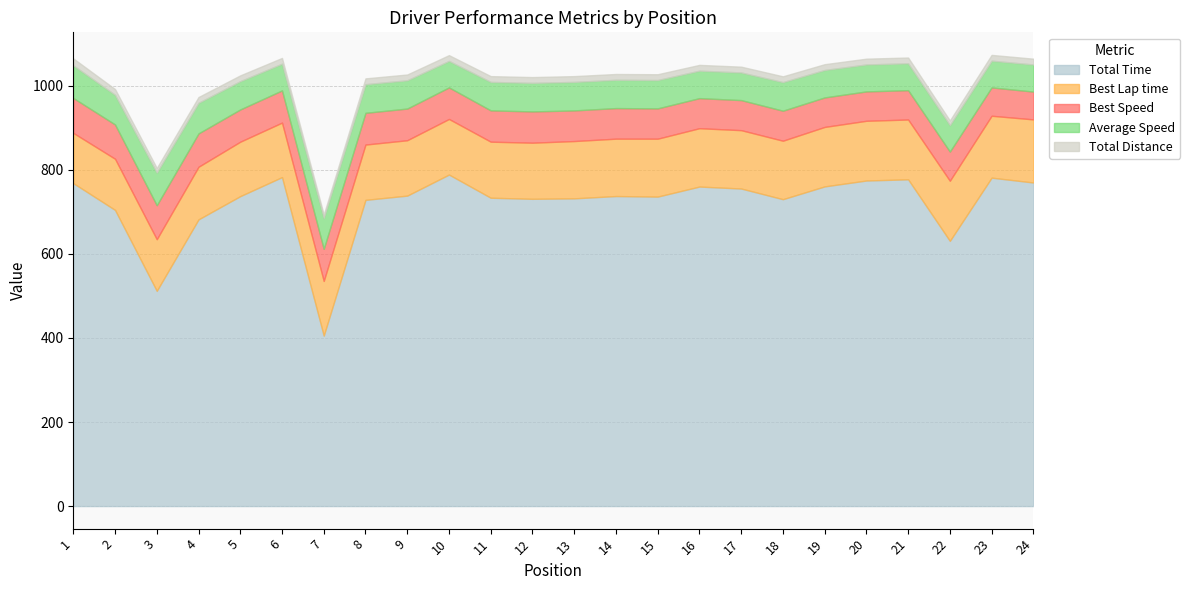

Is the value of Total Time at 10 greater than the value of Total Distance at 18?

Yes